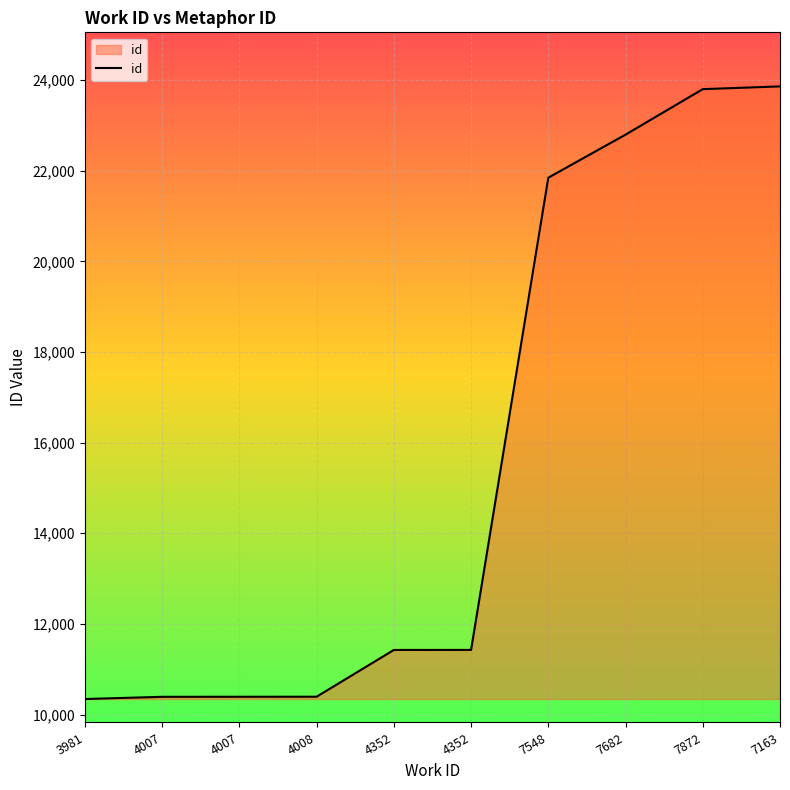

Which category has the lowest value across all series?

3981